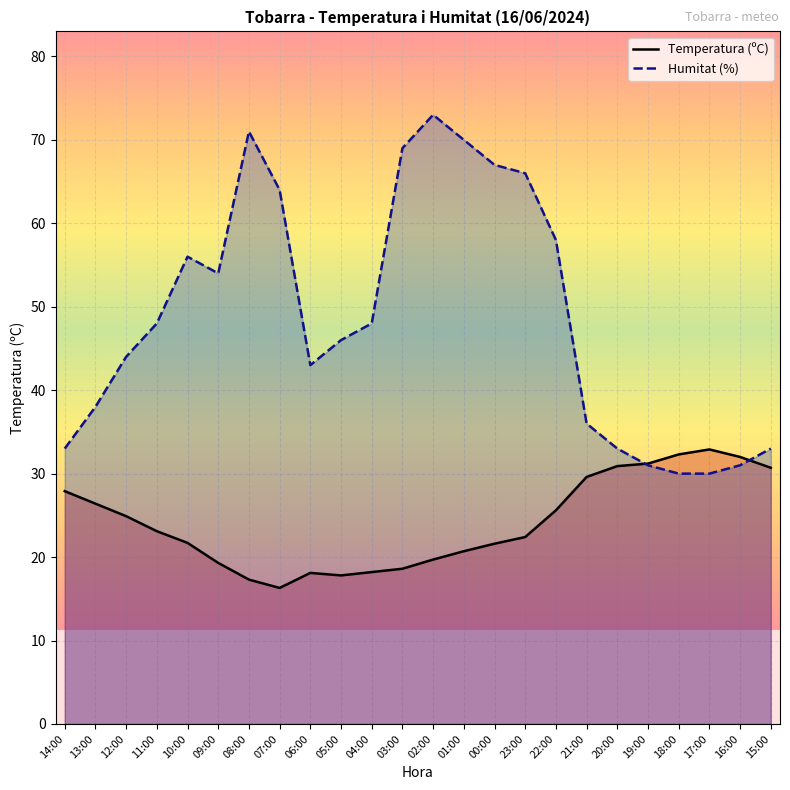

Which series ends up on top after the final intersection of Humitat (%) and Temperatura (ºC)?

Humitat (%)